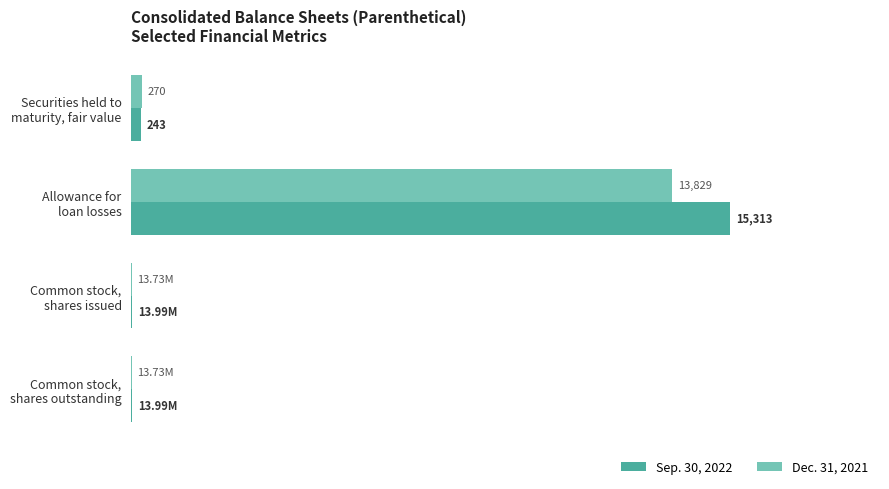

What are all the series names shown in the legend?

Sep. 30, 2022, Dec. 31, 2021